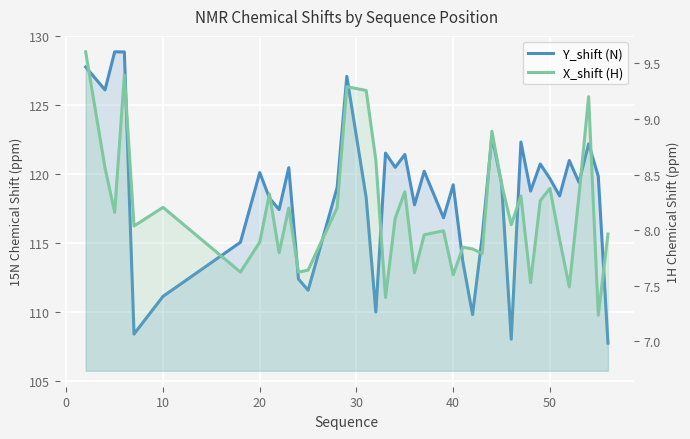

Reading left to right, extract all data points from this chart.

Y_shift (N): 127.8	126.1	128.9	128.8	108.4	111.1	115.1	120.1	118.3	117.4	120.5	112.4	111.6	119.0	127.1	118.3	110.0	121.5	120.5	121.4	117.8	120.2	116.8	119.2	113.7	109.8	115.5	122.8	119.3	108.0	122.3	118.8	120.7	119.7	118.4	121.0	119.4	122.2	119.8	107.8
X_shift (H): 9.6	8.6	8.2	9.4	8.0	8.2	7.6	7.9	8.3	7.8	8.2	7.6	7.6	8.2	9.3	9.3	8.6	7.4	8.1	8.3	7.6	8.0	8.0	7.6	7.8	7.8	7.8	8.9	8.4	8.0	8.3	7.5	8.3	8.4	7.9	7.5	8.3	9.2	7.2	8.0